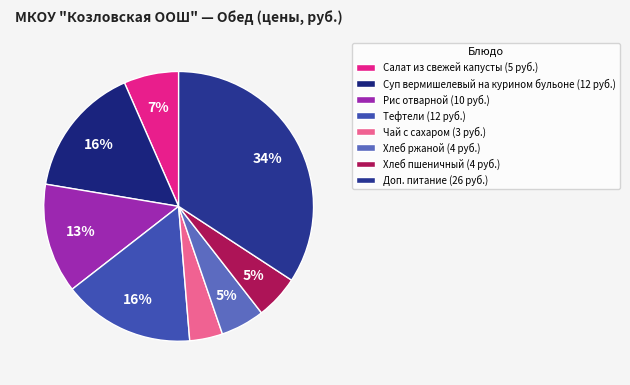

What percentage is the Рис отварной slice, to the nearest percent?

13%